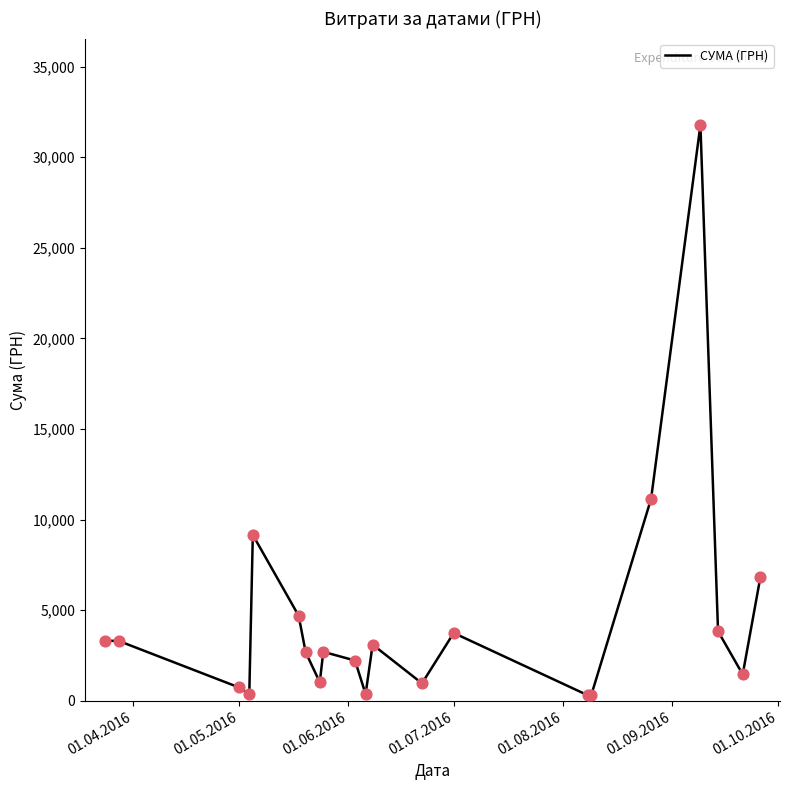

What is the maximum value shown in the chart?

31782.9